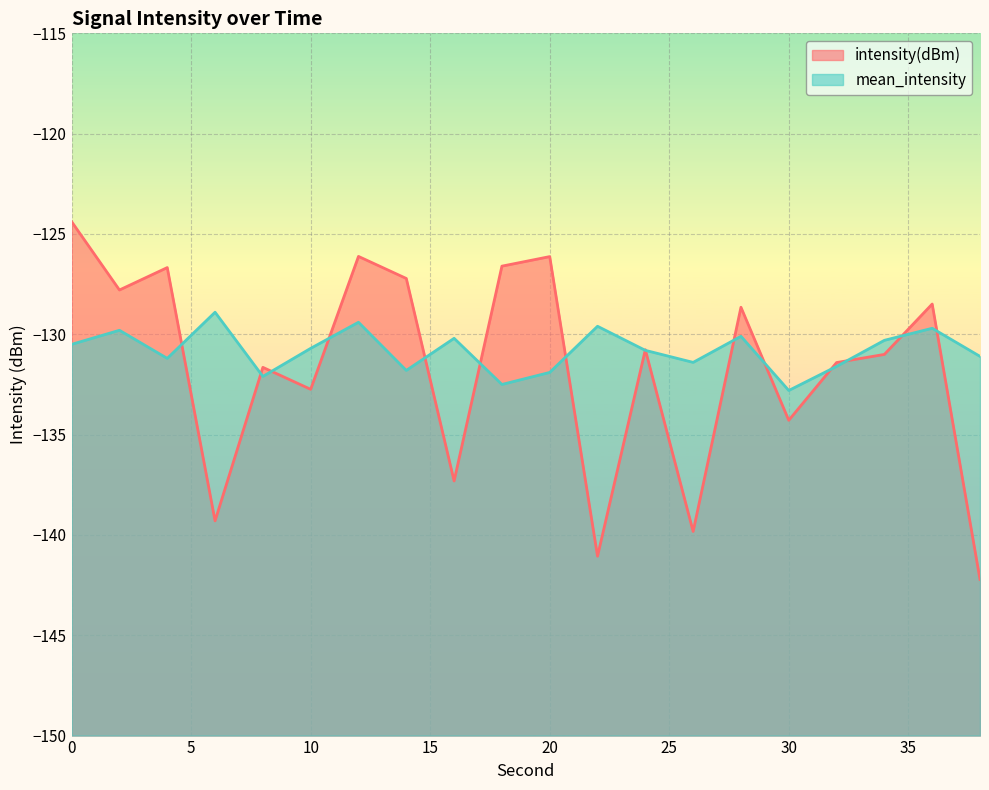

What is the sum of all intensity(dBm) values?

-2633.6